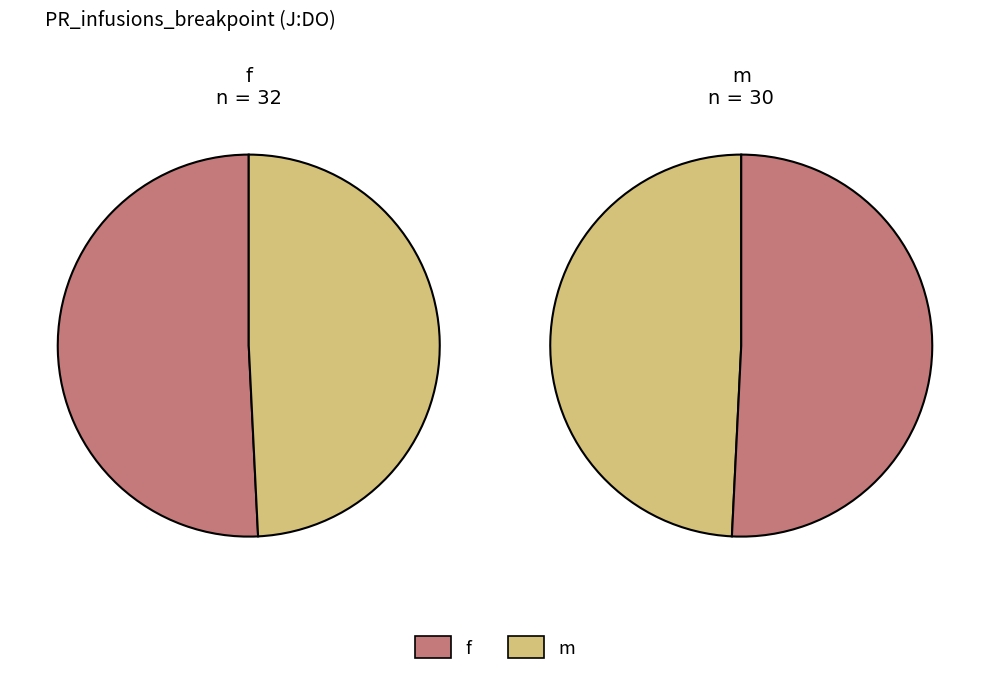

Is it true that f is 51% of the pie?

True